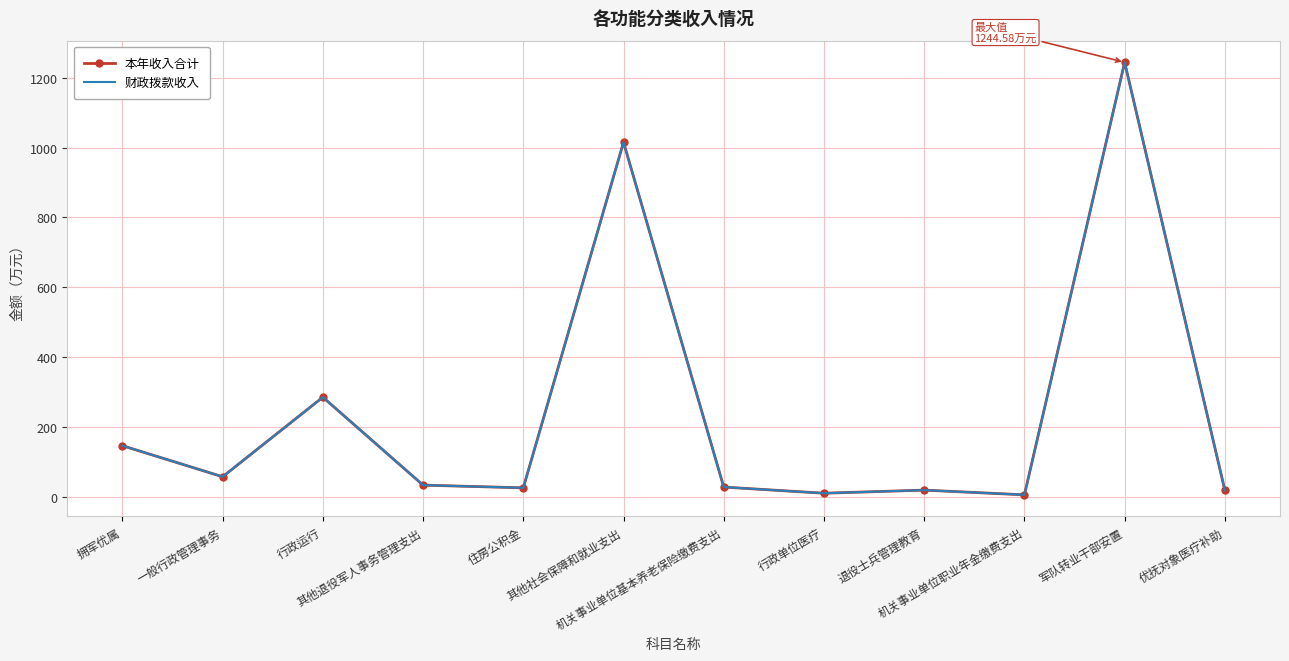

At which category does 本年收入合计 reach its first local peak?

行政运行